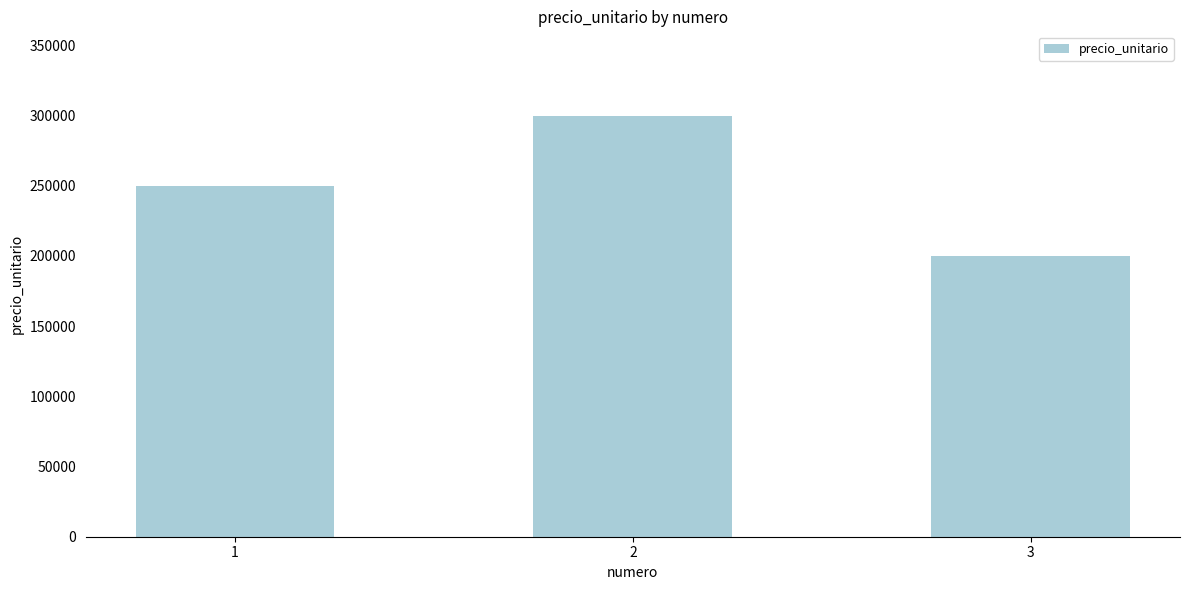

Reading left to right, list all the values displayed in this chart.

1=250000	2=300000	3=200000